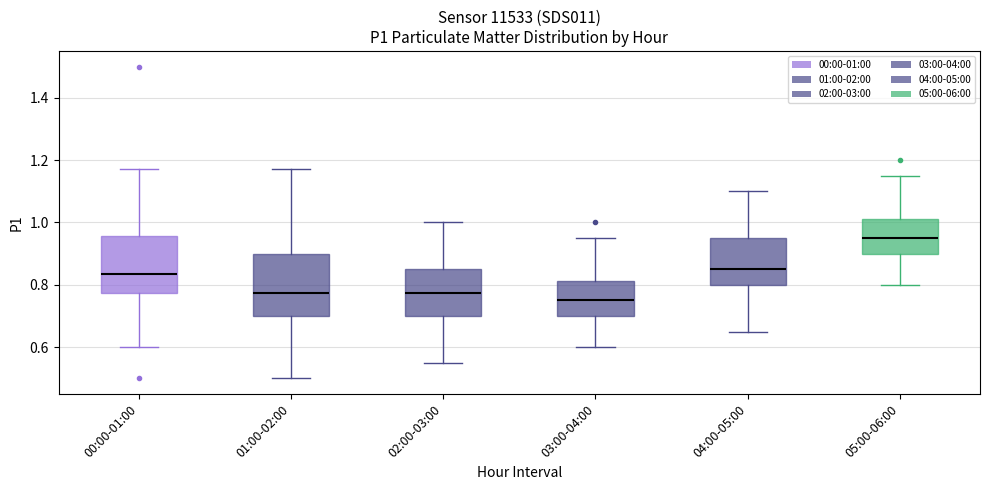

Which box has the highest median line?

05:00-06:00